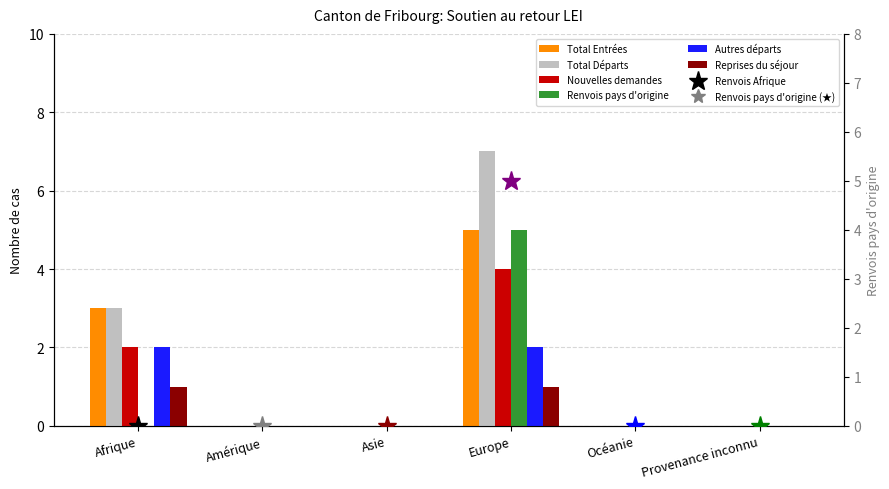

At how many categories does at least one series exceed 0?

2